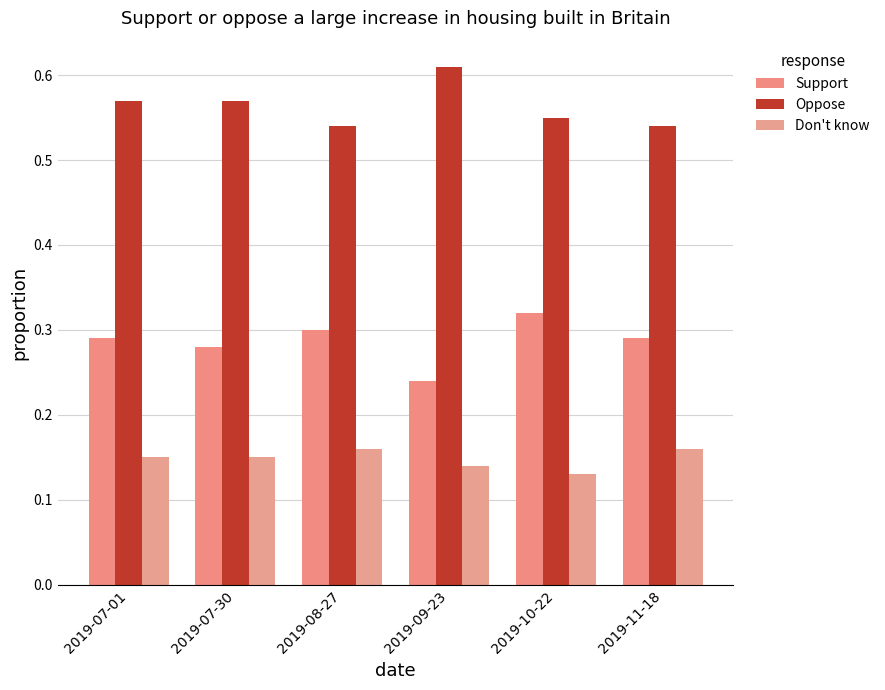

The Support series shows 0.3 at 2019-07-01. True or false?

True